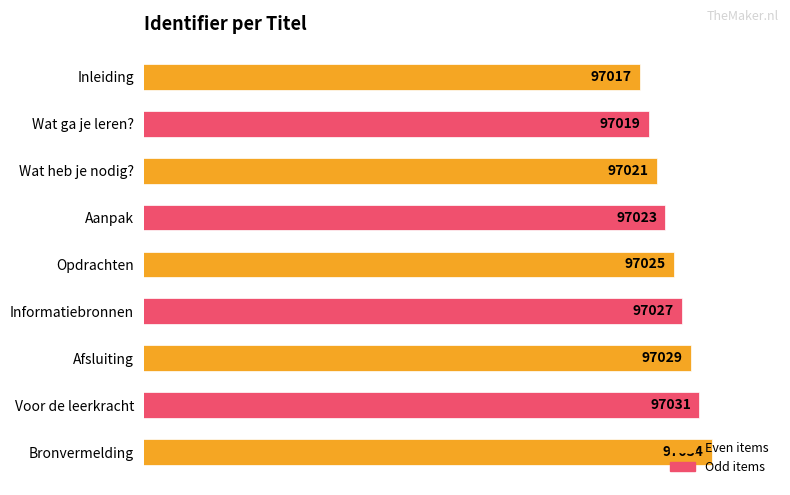

List the labels in order of value, smallest first.

Inleiding, Wat ga je leren?, Wat heb je nodig?, Aanpak, Opdrachten, Informatiebronnen, Afsluiting, Voor de leerkracht, Bronvermelding